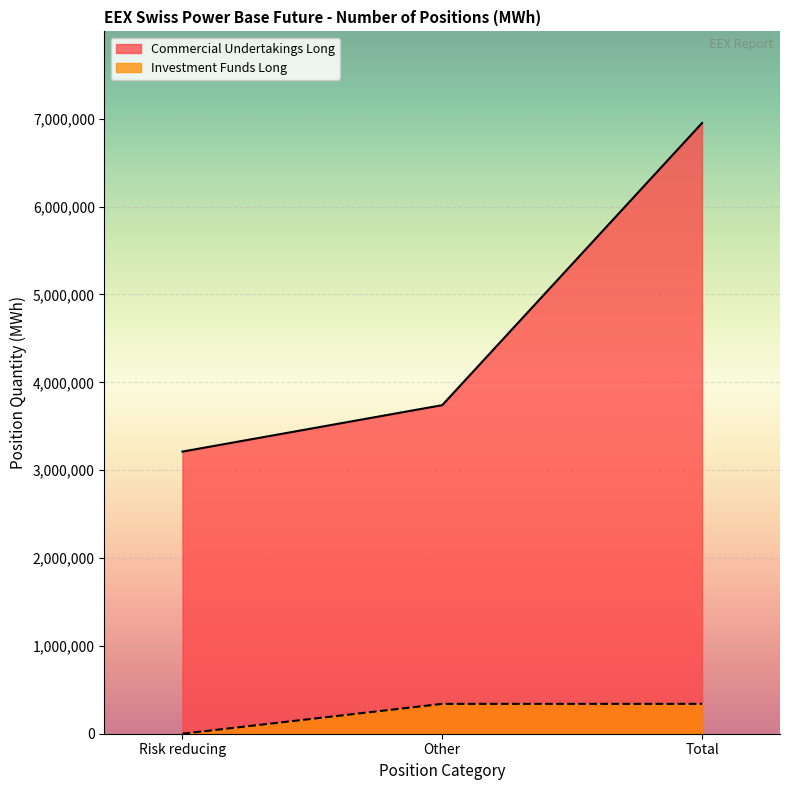

Reading left to right, extract all data points from this chart.

Commercial Undertakings Long: 3211750	3740312	6952062
Investment Funds Long: 0	339960	339960